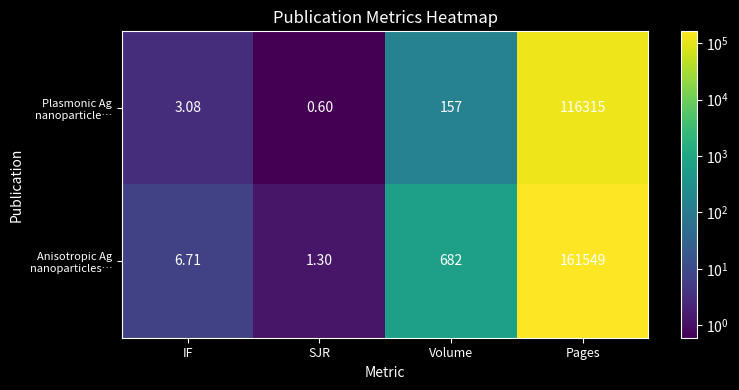

Which category has the lowest value across all series?

SJR